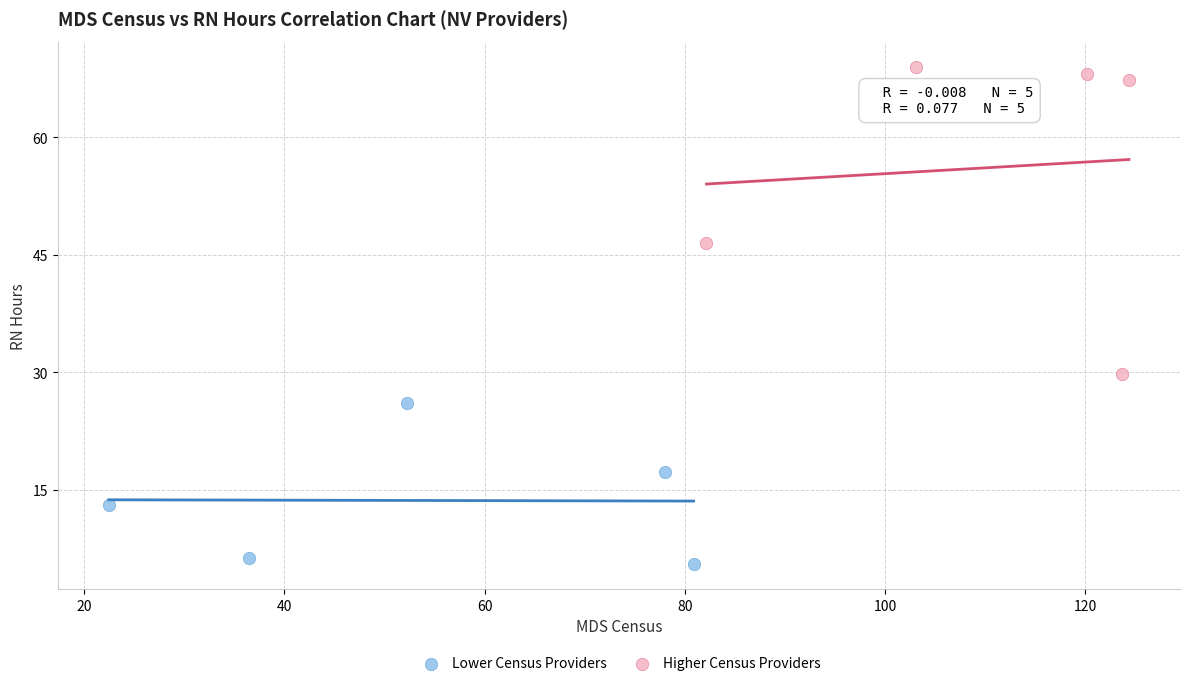

Which series contains the lowest Y value?

Lower Census Providers